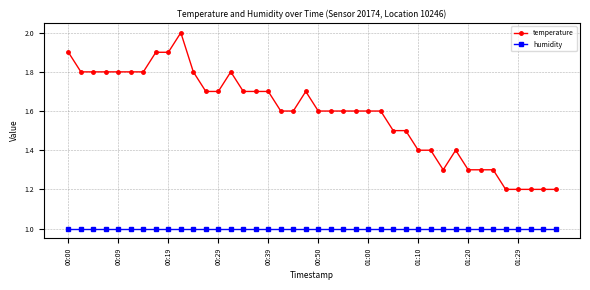

What is the smallest value displayed?

1.0